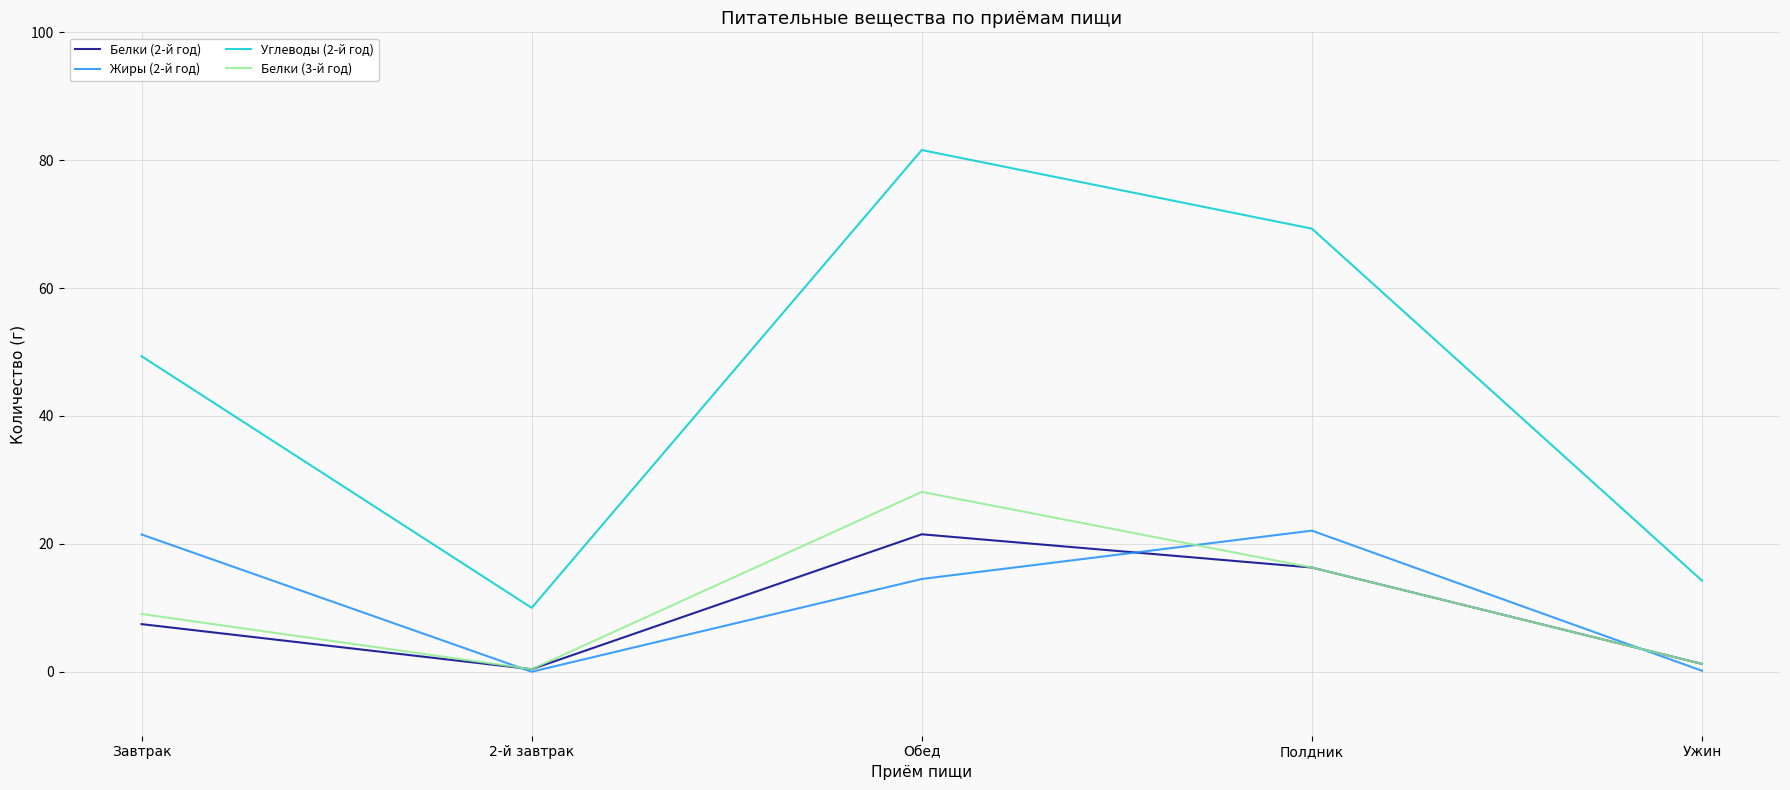

What is the total value across all series at Завтрак?

87.3